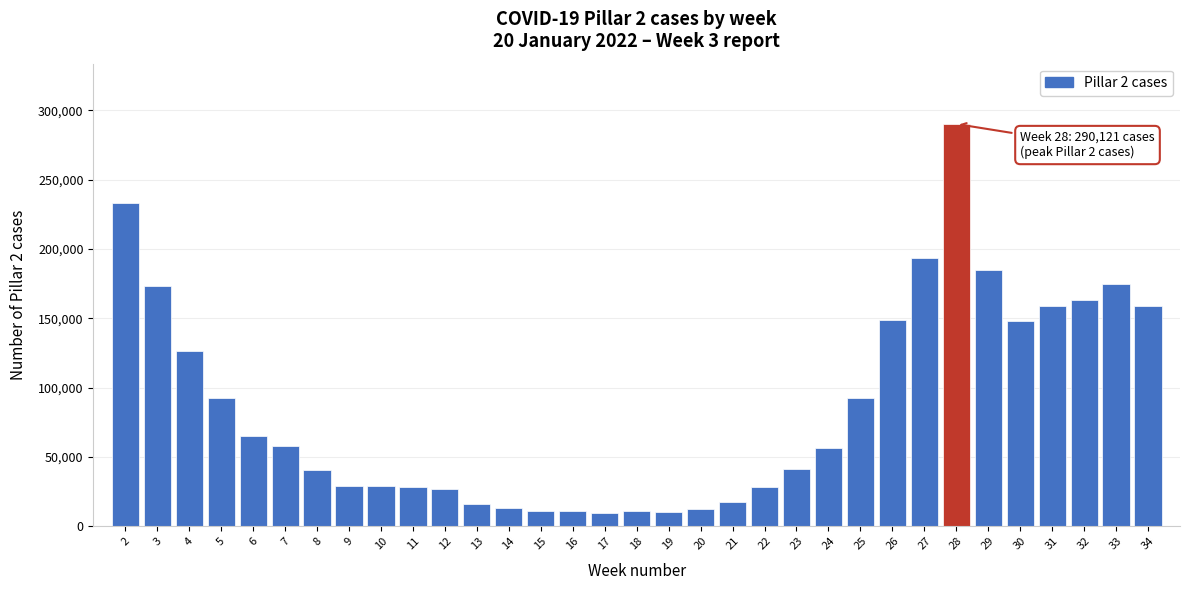

What is the value of the 33rd bar from the left?

158499